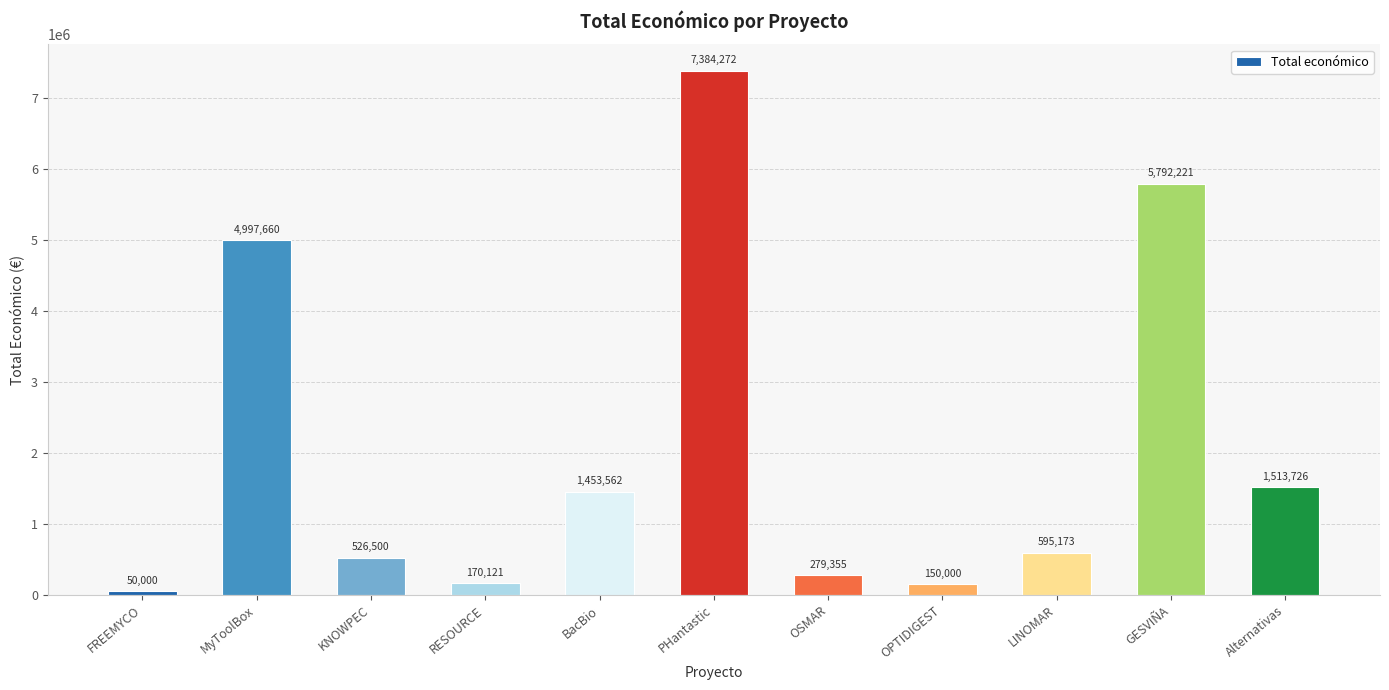

What is the difference between the maximum and minimum values?

7334272